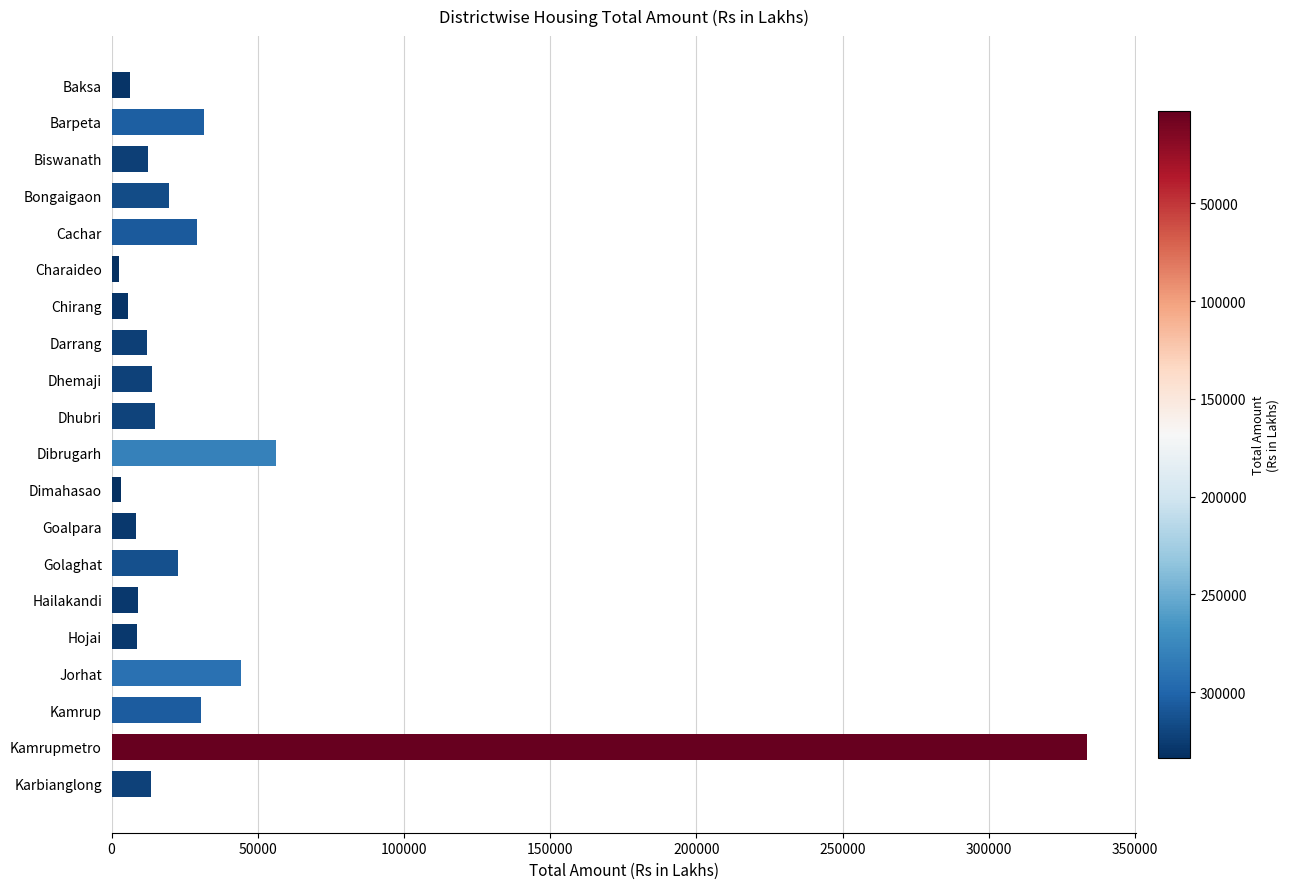

How many values are below 13878?

10